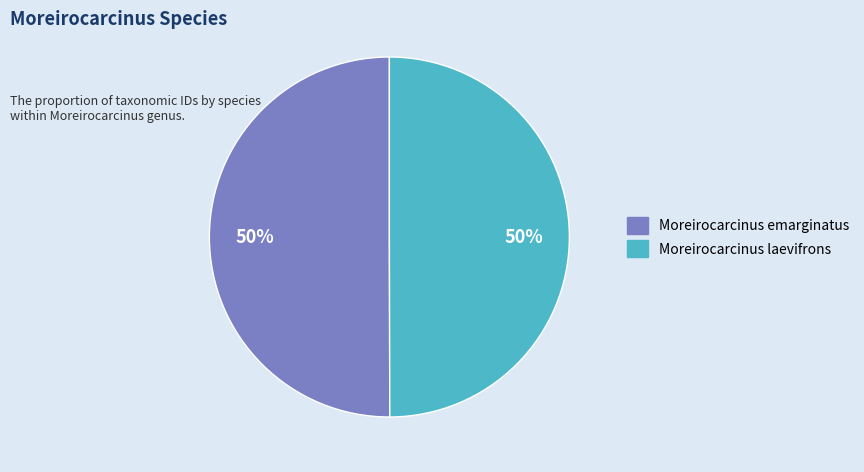

To the nearest percent, what percentage of the pie is Moreirocarcinus emarginatus?

50%